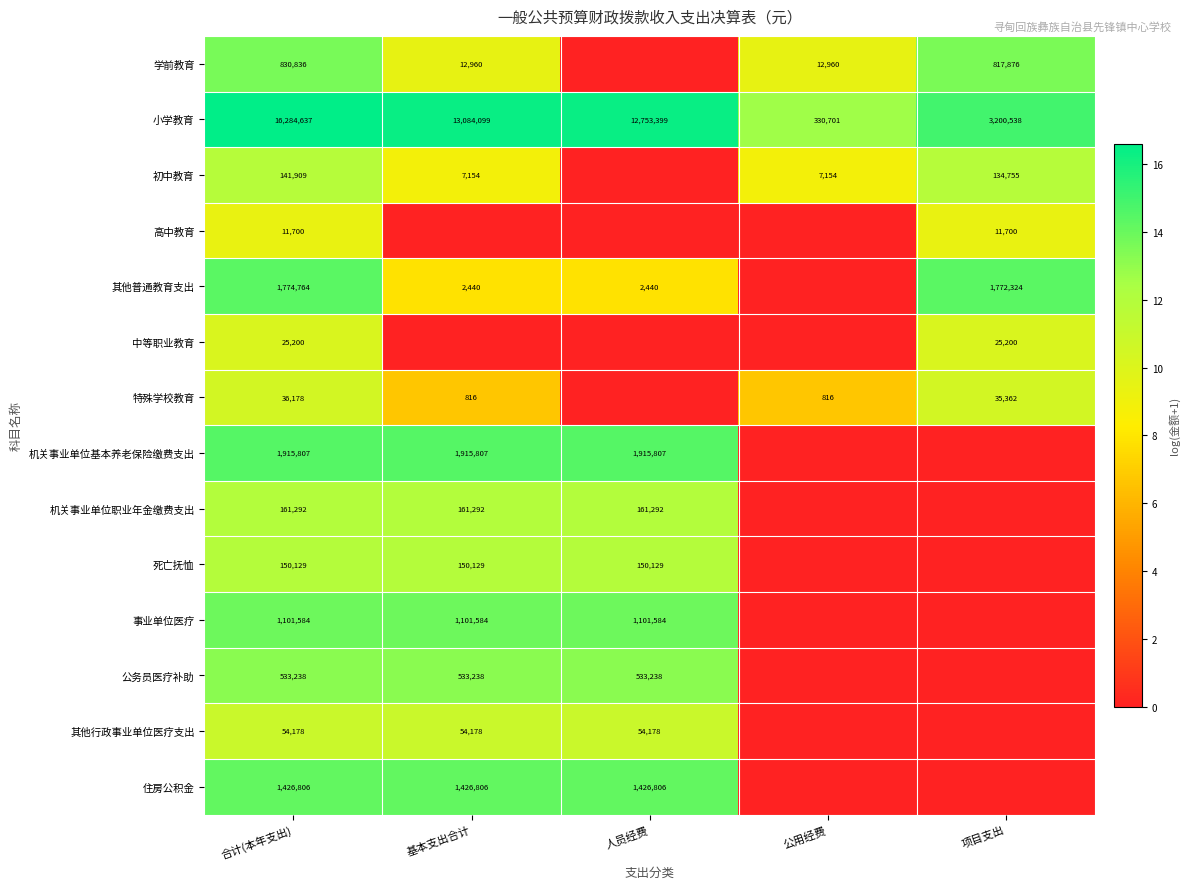

What is the total value across all series at 合计(本年支出)?

24448258